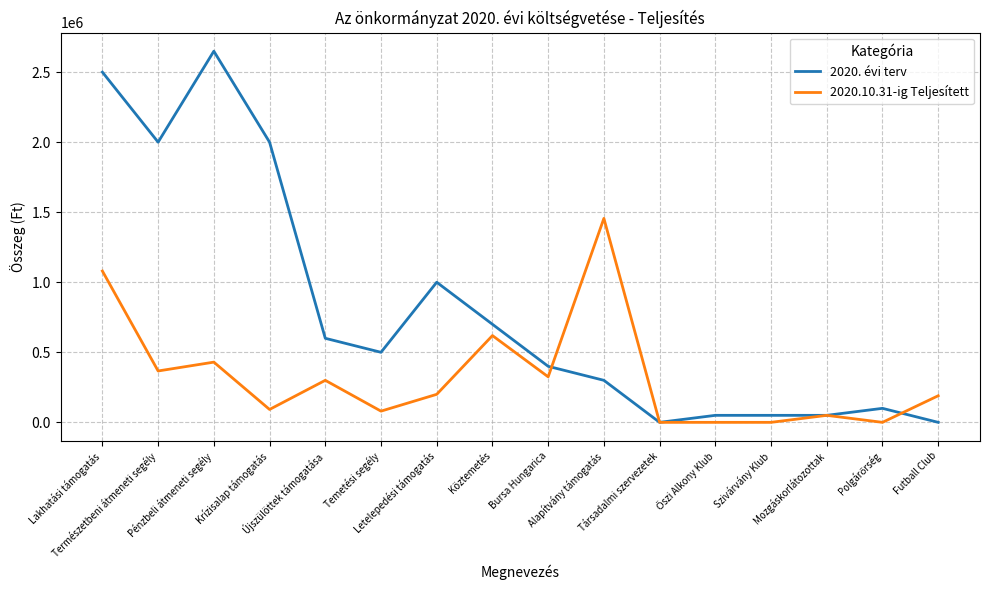

Which series has the largest range (max minus min)?

2020. évi terv